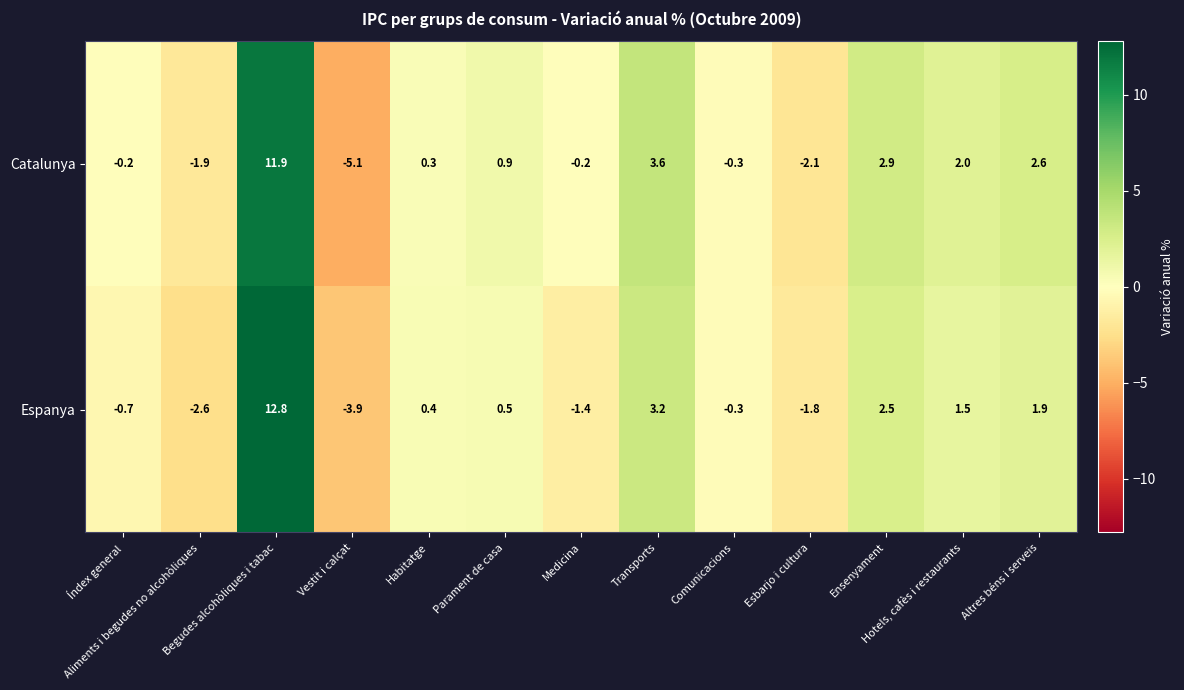

List the series in order of their peak value, highest first.

Espanya, Catalunya